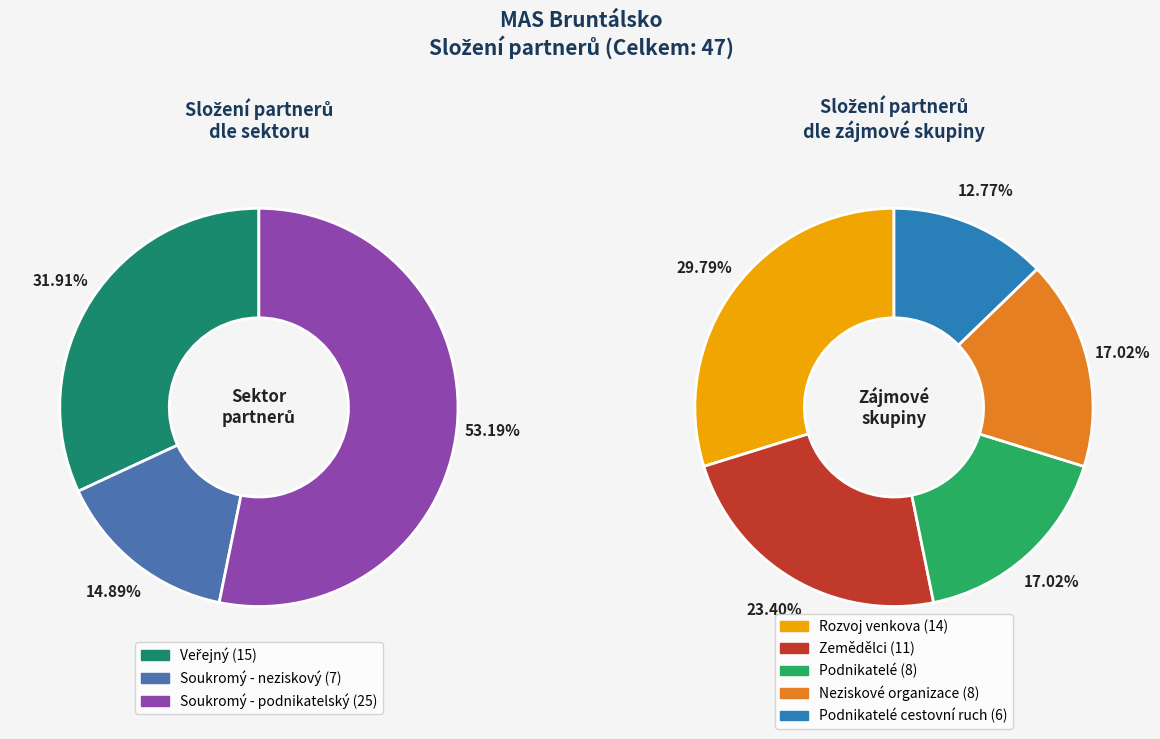

To the nearest percent, what is the combined percentage of Veřejný and Soukromý - neziskový?

47%